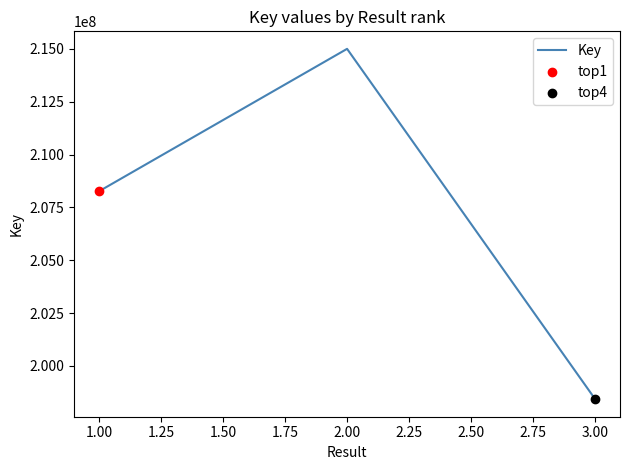

What is the ratio of the value at 3.00 to the value at 2.00?

0.9